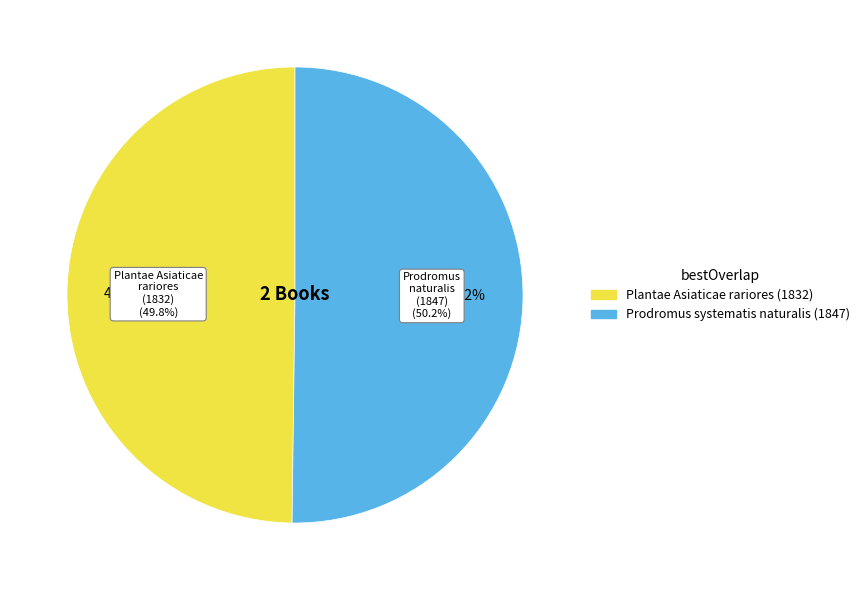

Which has a higher value, Plantae Asiaticae rariores (1832) or Prodromus systematis naturalis (1847)?

Prodromus systematis naturalis (1847)